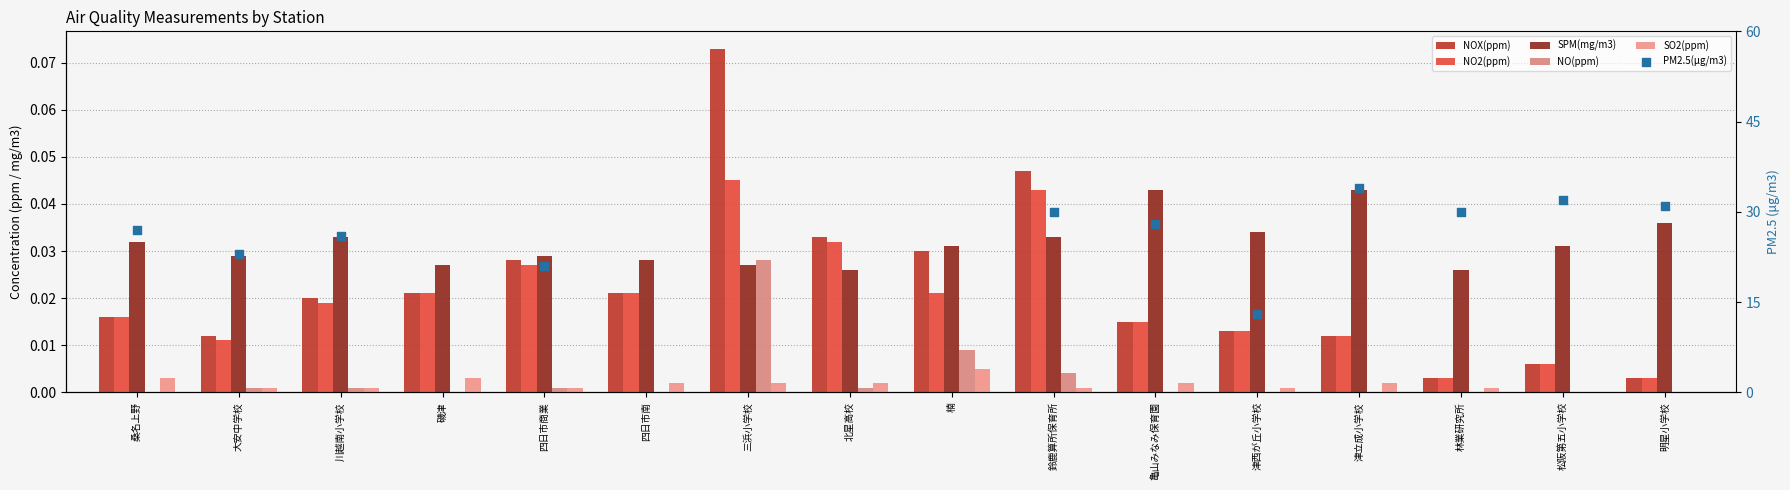

What is the total value across all series at 林業研究所?

30.0